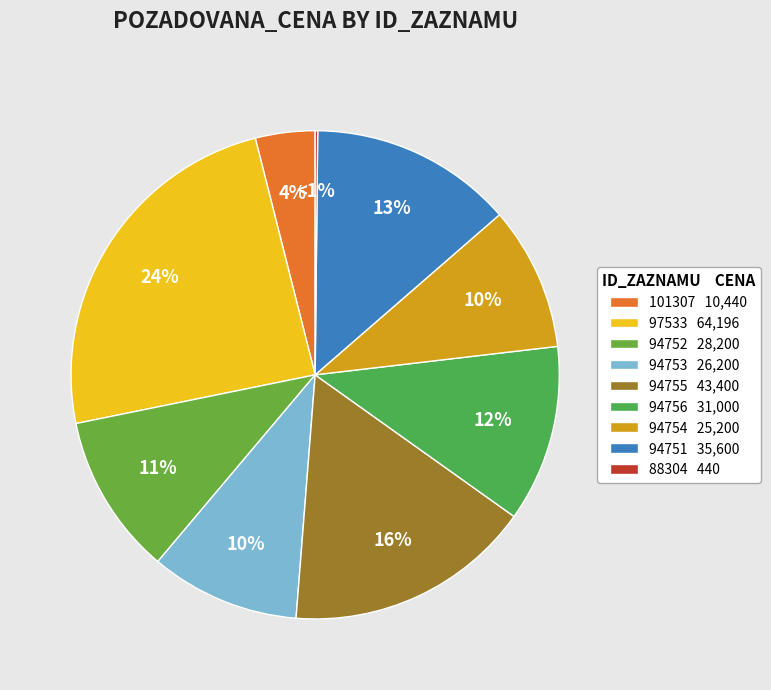

Is there a majority slice in this chart?

No